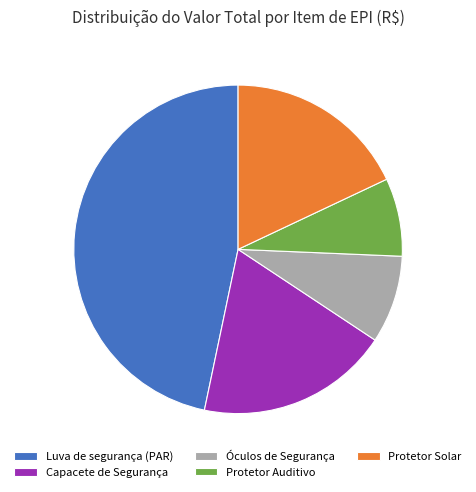

Is there a majority slice in this chart?

No